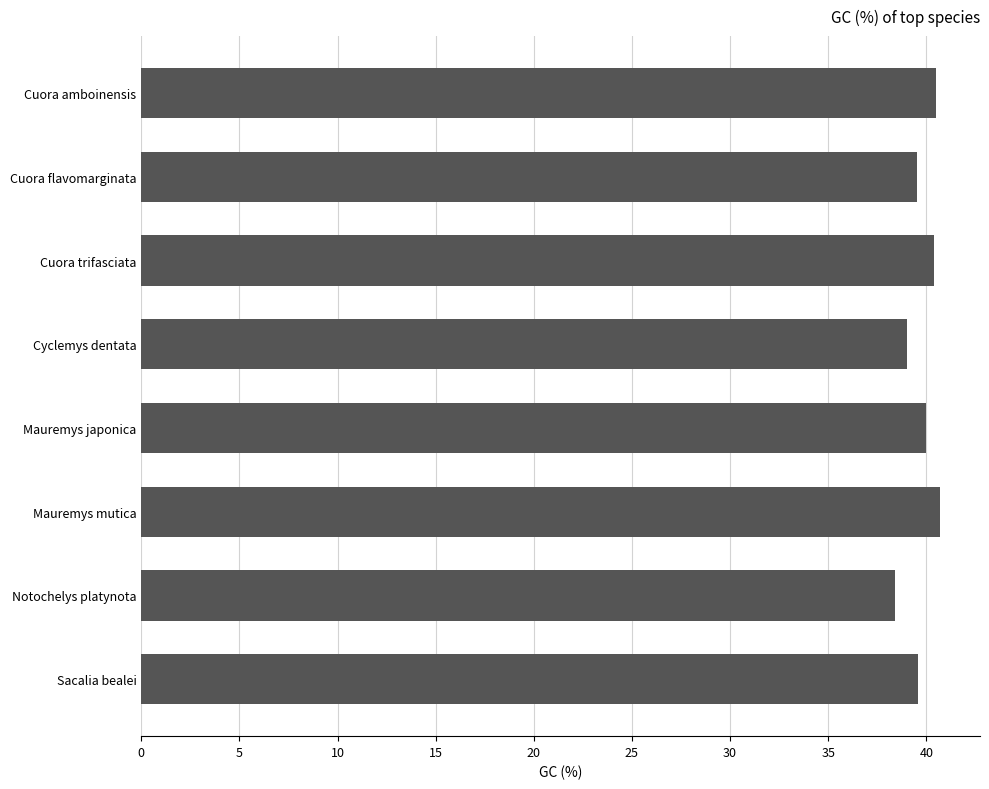

Count the number of categories in the chart.

8